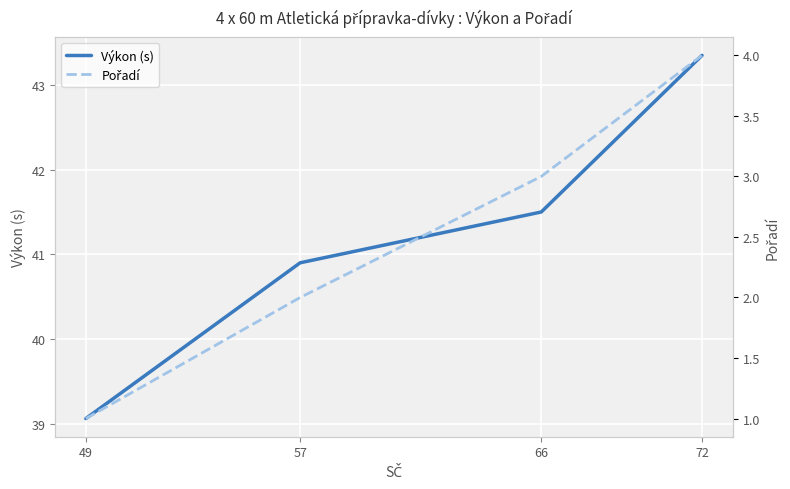

Reading left to right, transcribe all the data shown in this chart.

Výkon (s): 49=39.1	57=40.9	66=41.5	72=43.4
Pořadí: 49=1.0	57=2.0	66=3.0	72=4.0